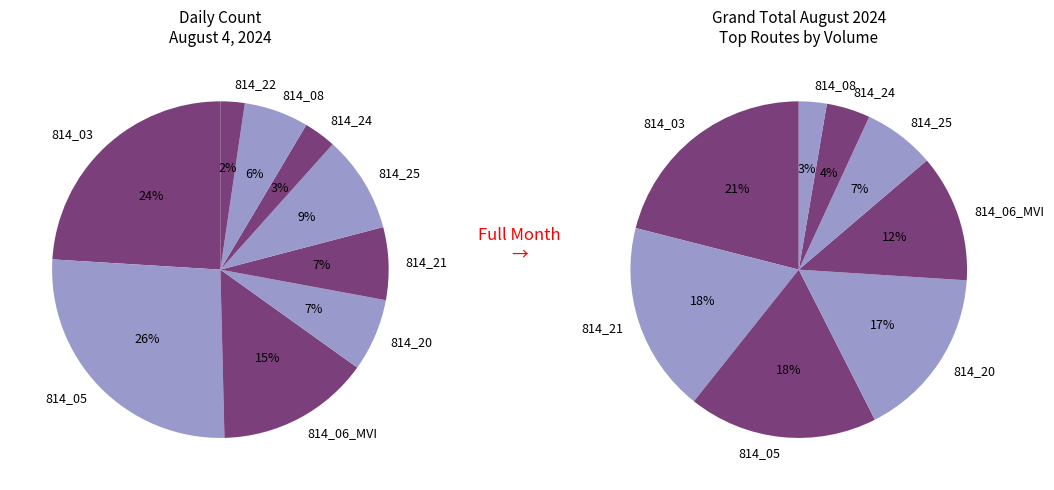

Is the sum of 7 and 6 greater than half?

No